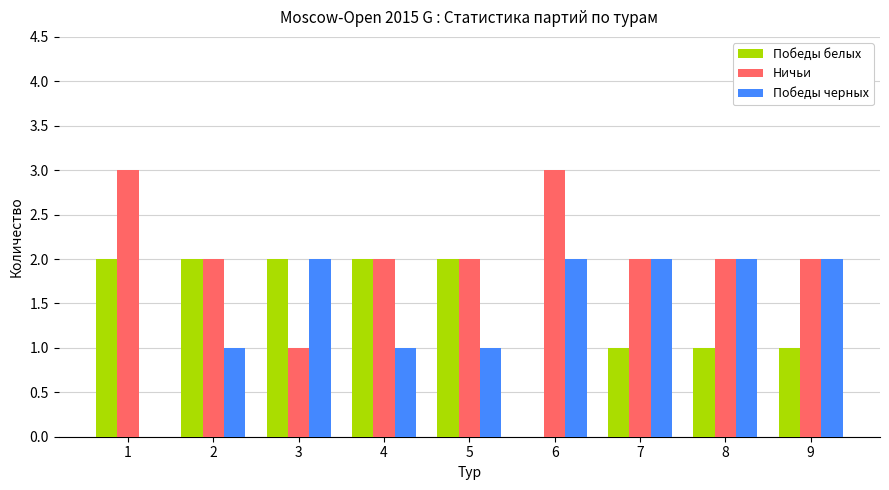

What is the maximum value shown in the chart?

3